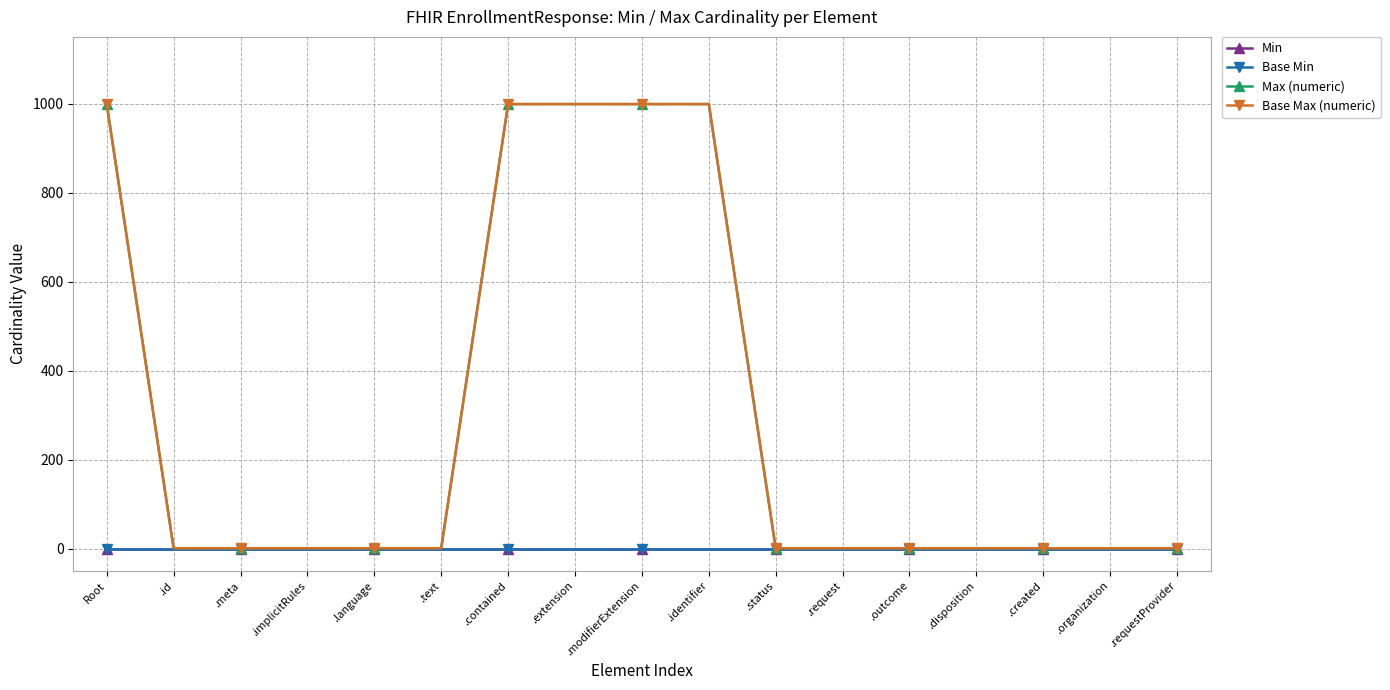

At which category does the chart reach its peak across all series?

Root